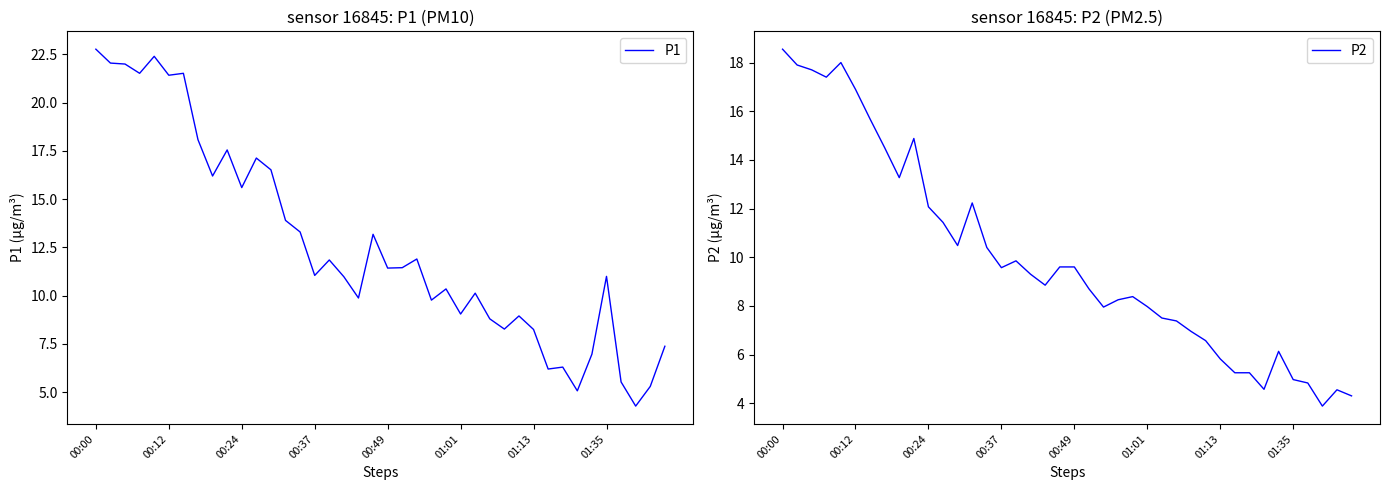

List the series in order of their peak value, highest first.

P1, P2